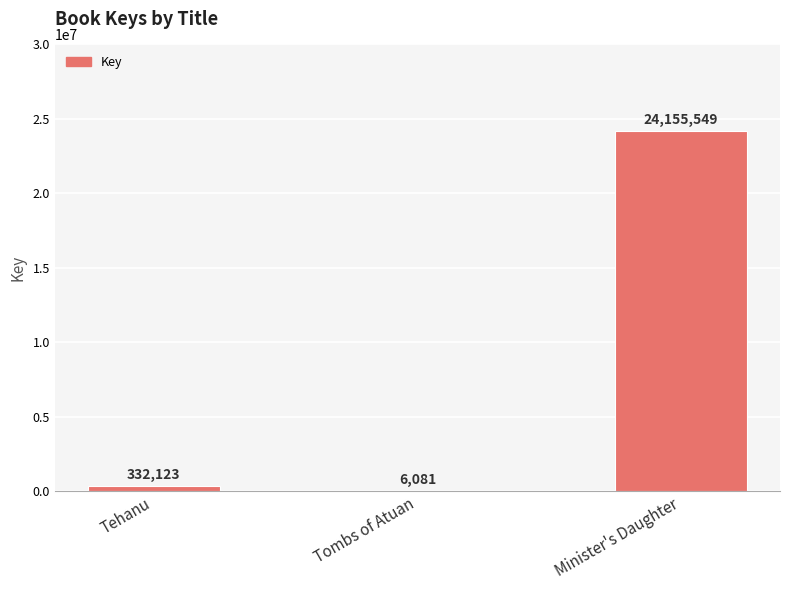

What is the maximum value shown in the chart?

24155549